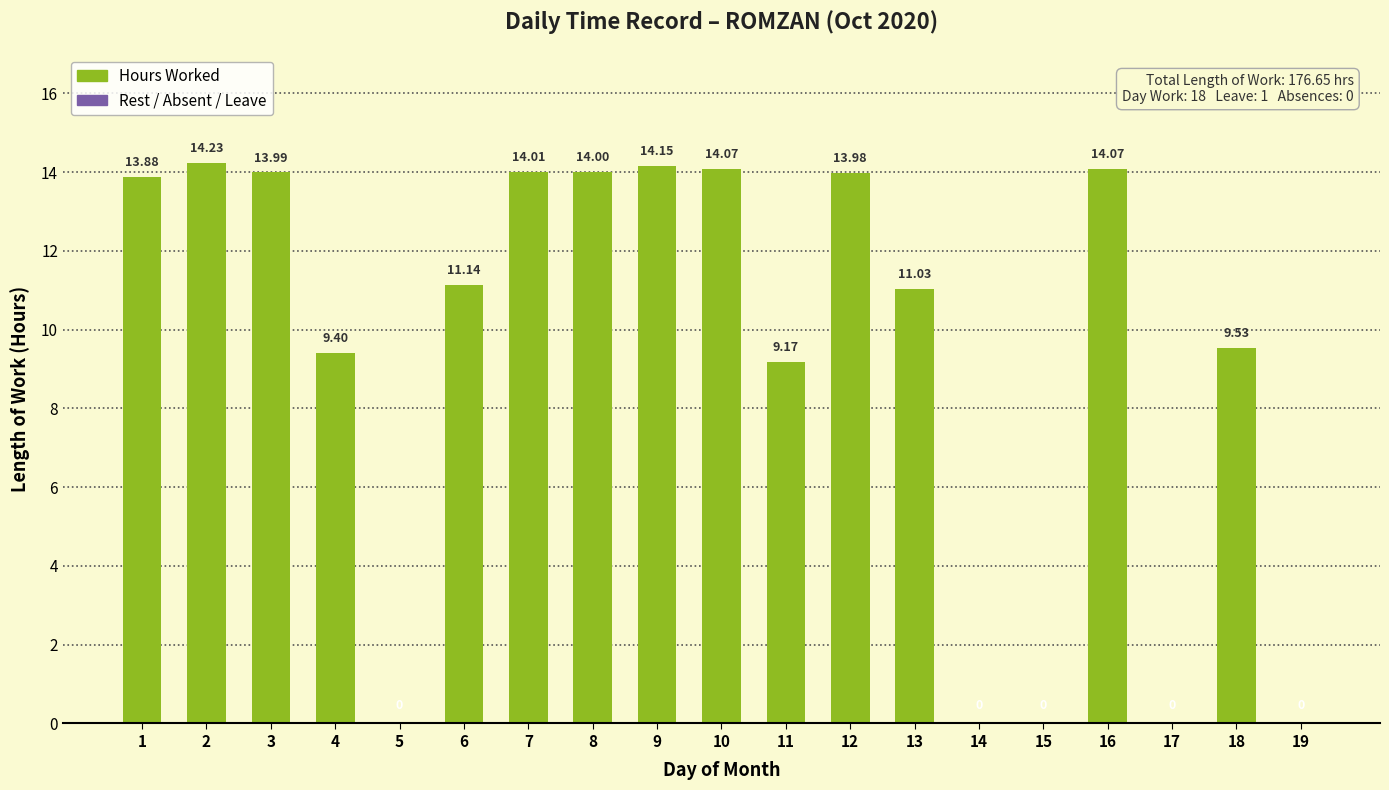

What is the change in value from 1 to 9?

+0.3